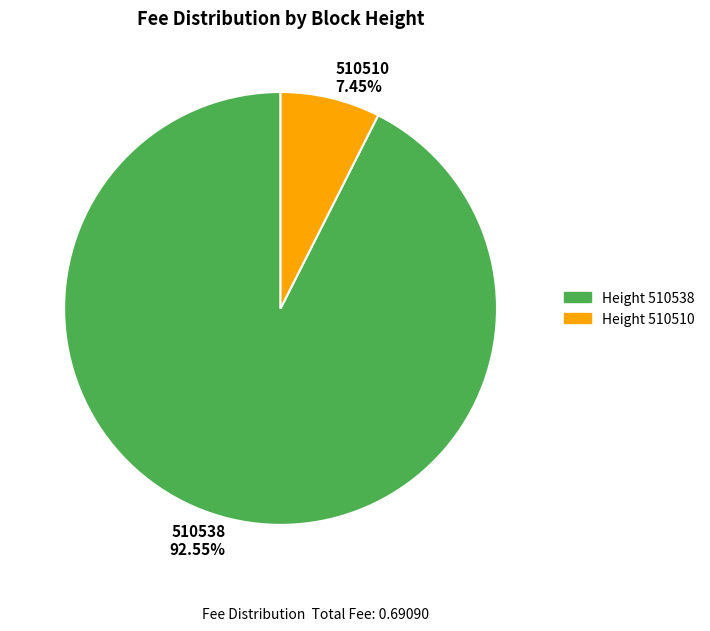

True or false: 510510 accounts for 7% of the total.

True